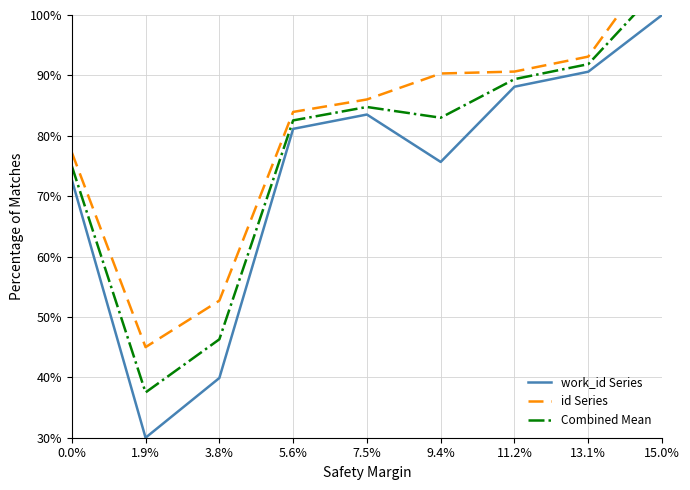

Does the chart display data point markers on the line(s)?

No